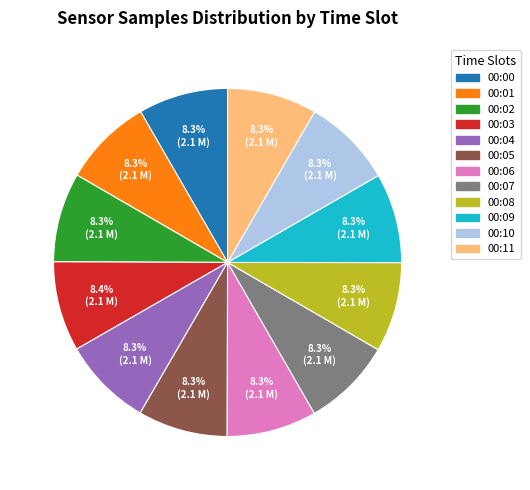

Do 00:05 and 00:01 together represent more than half of the pie?

No